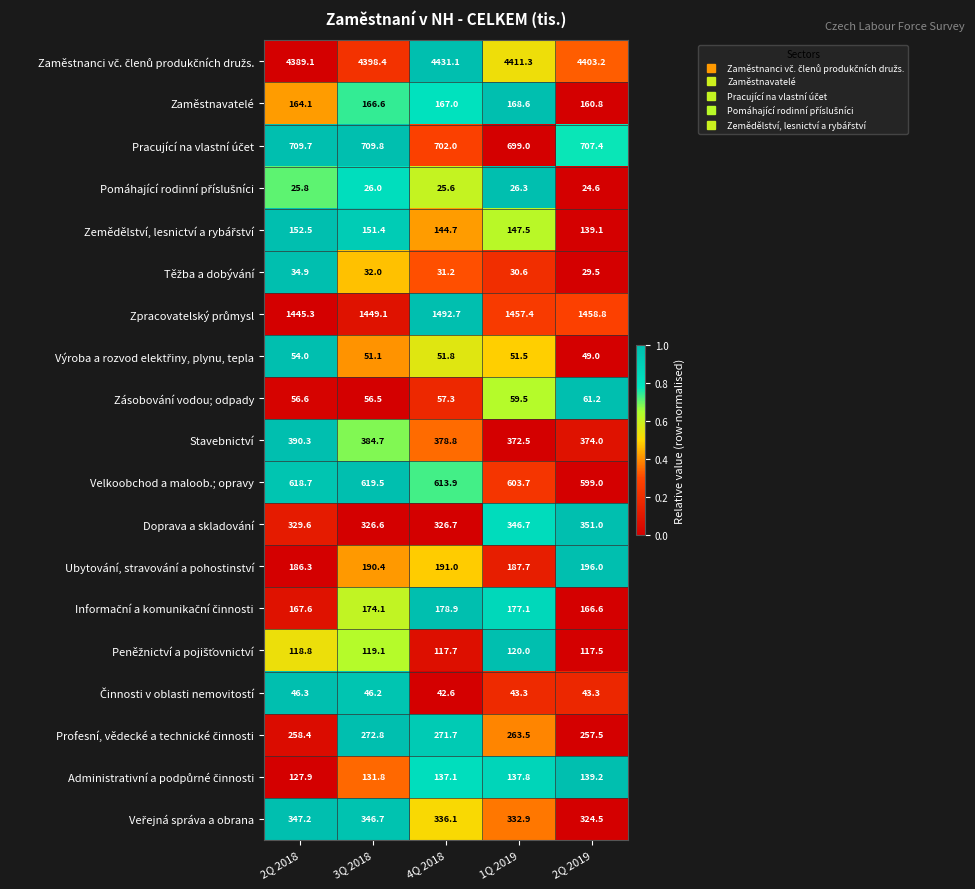

Is it true that Zásobování vodou; odpady equals 92.3 at 2Q 2019?

False